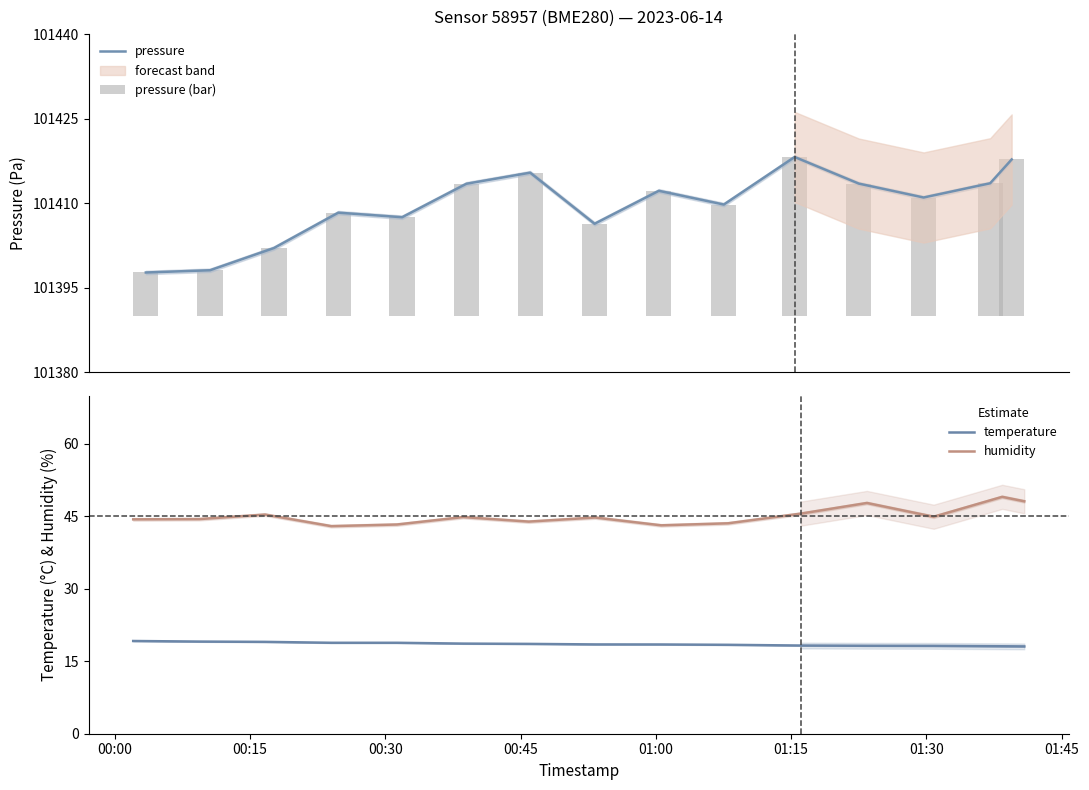

The pressure series shows 101398.1 at 00:15. True or false?

True